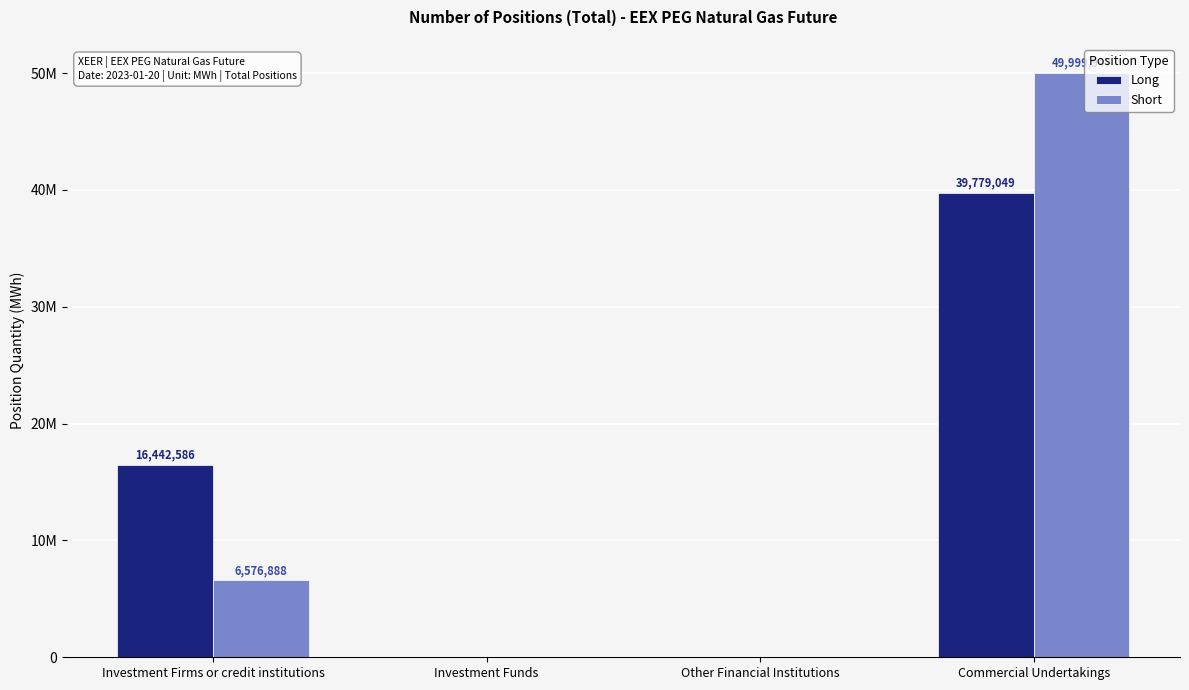

What value does the Short series have at Commercial Undertakings, to the nearest 50?

49999950